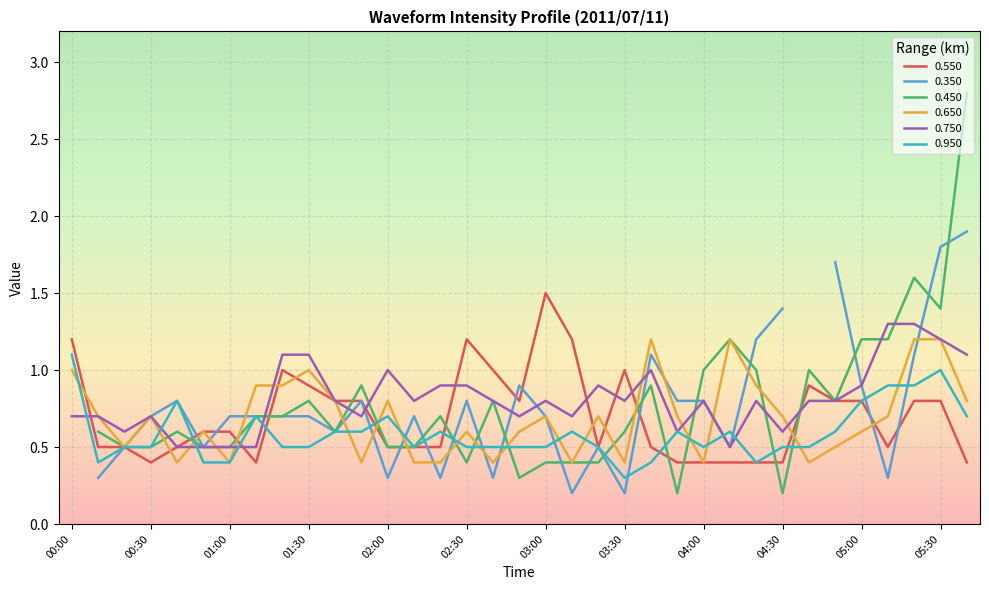

Where is the first local maximum for 0.550?

01:20